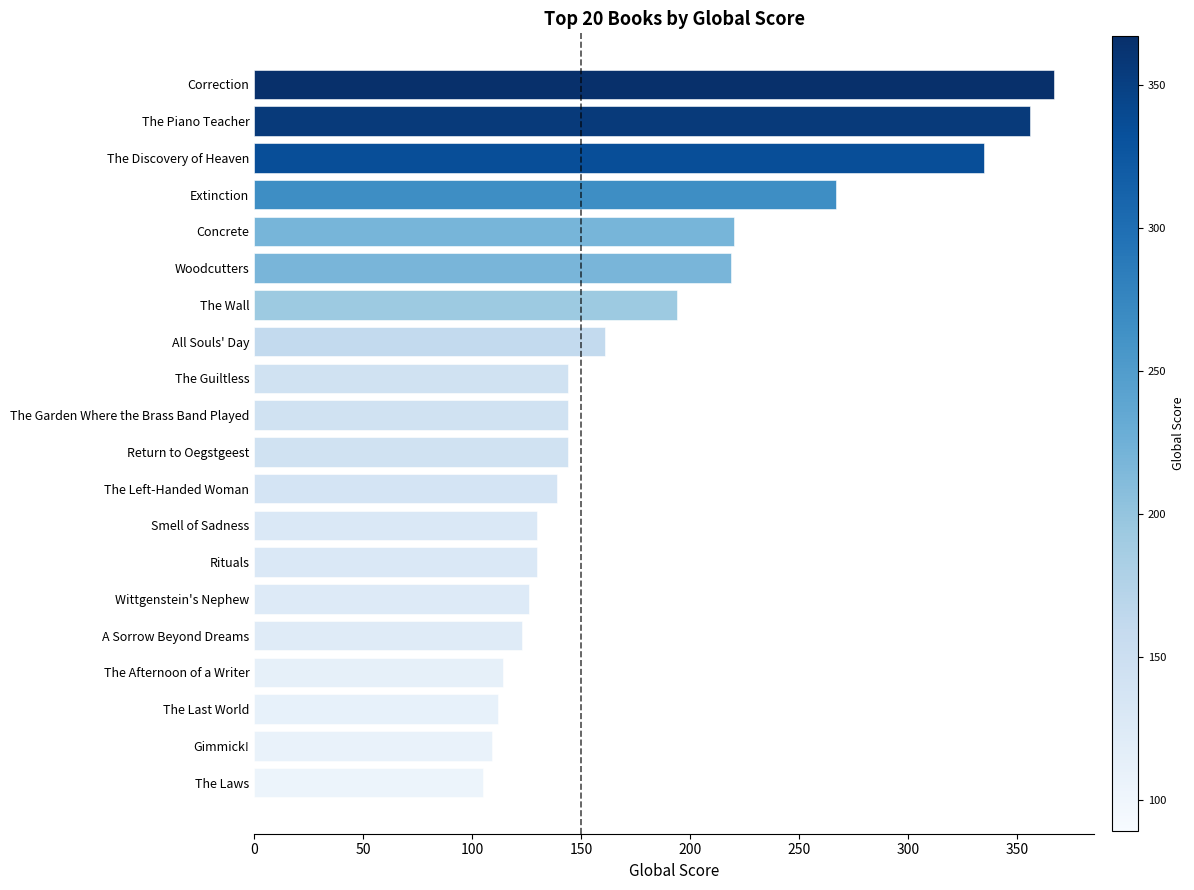

The chart shows a value of 112 at The Last World. True or false?

True